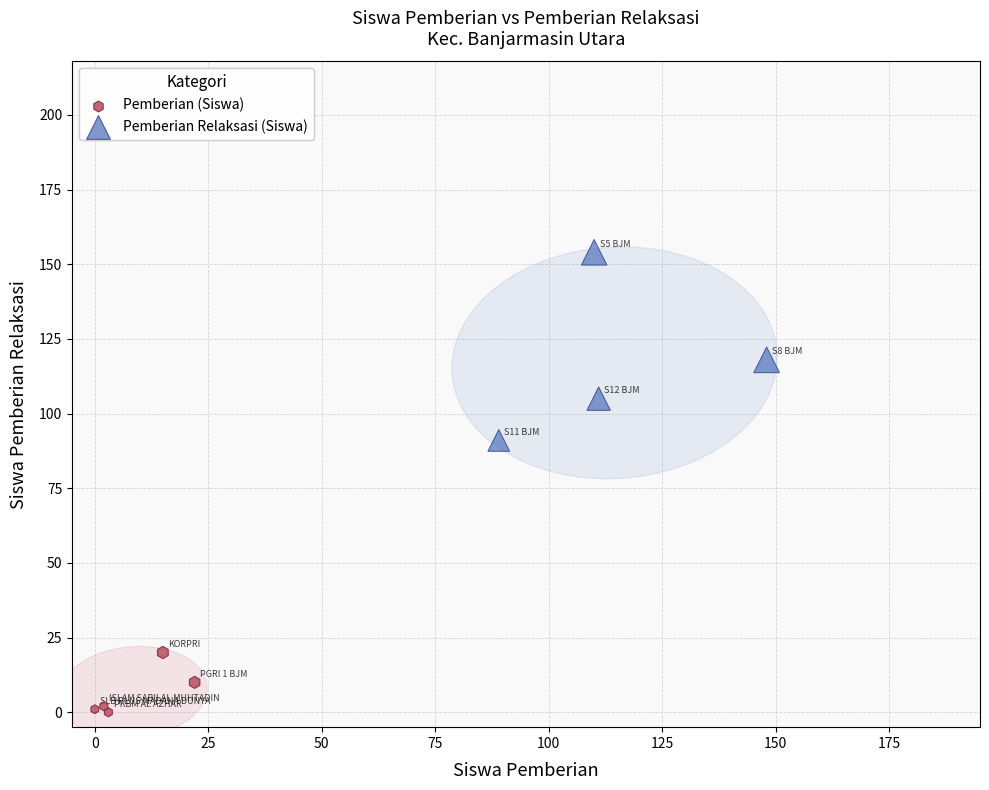

Which series has the widest spread of Y values?

Pemberian Relaksasi (Siswa)